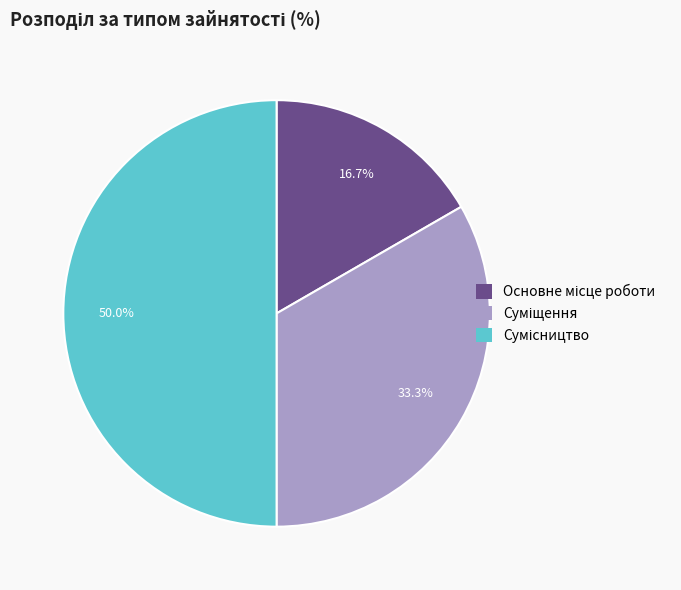

To the nearest percent, what is the combined percentage of Суміщення and Сумісництво?

83%